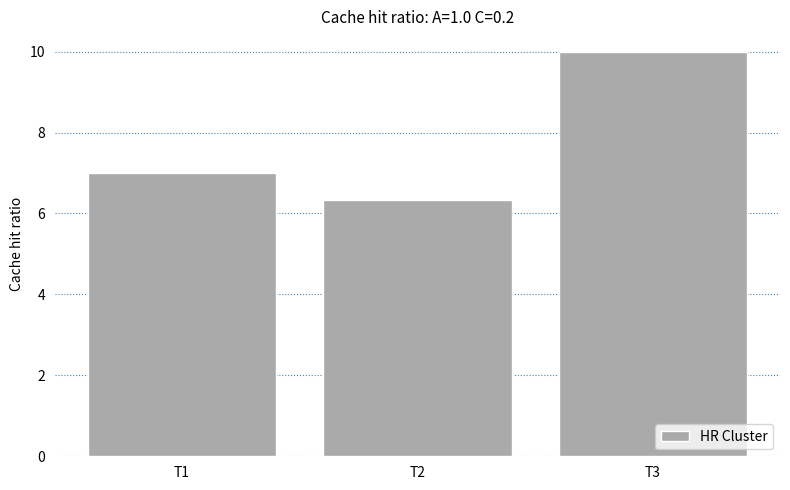

Where is the data nearest to the value 8?

T1